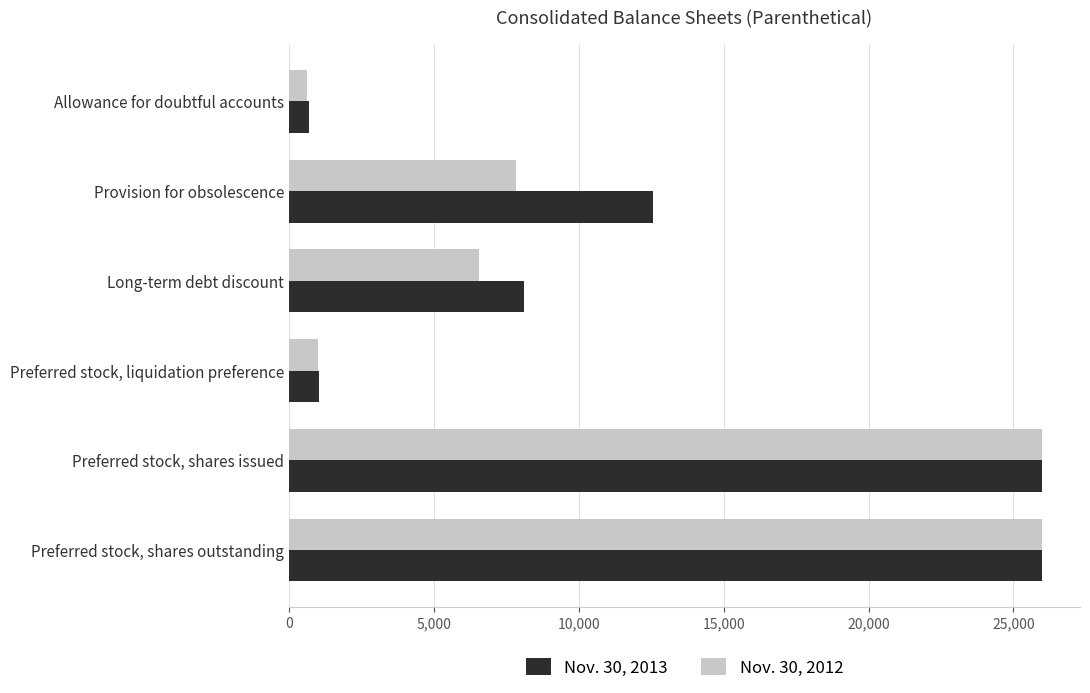

What are all the series names shown in the legend?

Nov. 30, 2013, Nov. 30, 2012